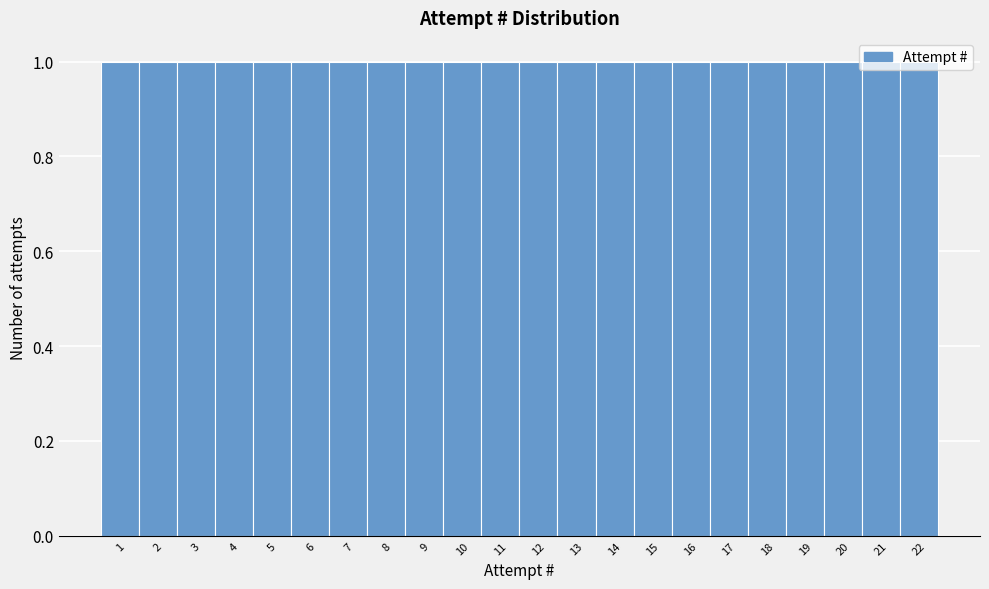

How tall is the bar that spans 20.5 to 21.5 on the x-axis? The values are not printed on the chart, so give them approximately, as read against the axis.

1